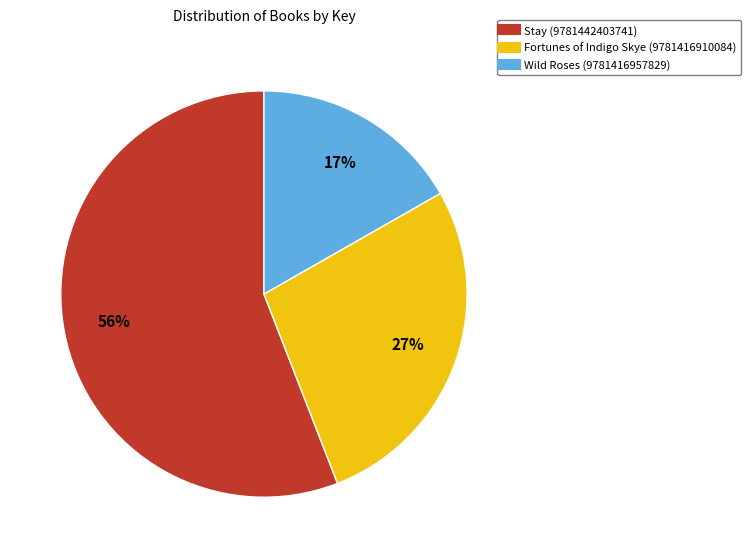

How many segments does this pie chart have?

3